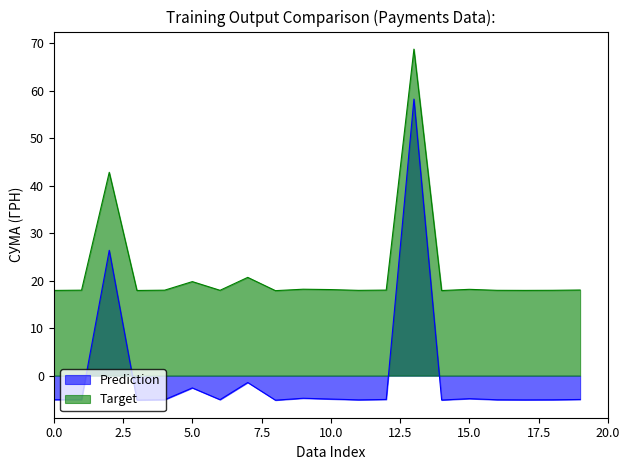

What is the total value across all series at 10.0?

13.2